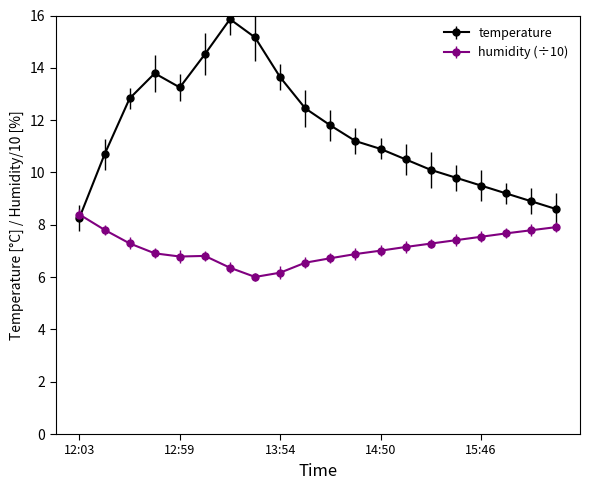

What are all the series names shown in the legend?

temperature, humidity (÷10)